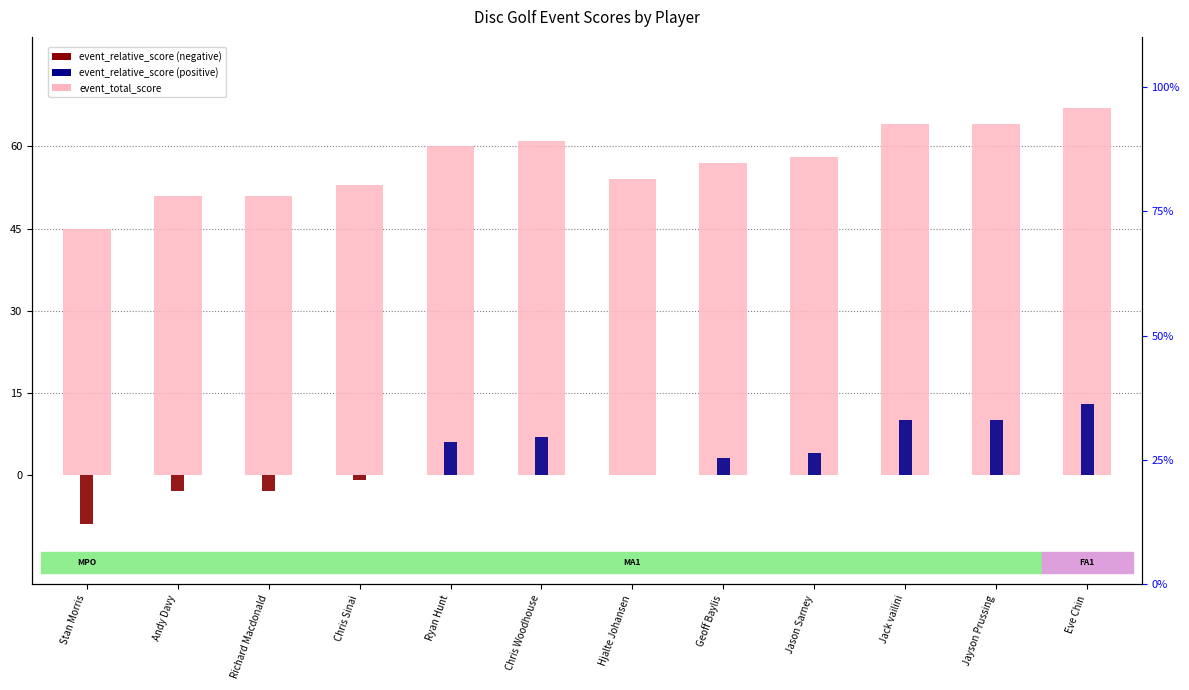

Between Chris Sinai and Jason Sarney, which series saw the biggest shift?

event_total_score